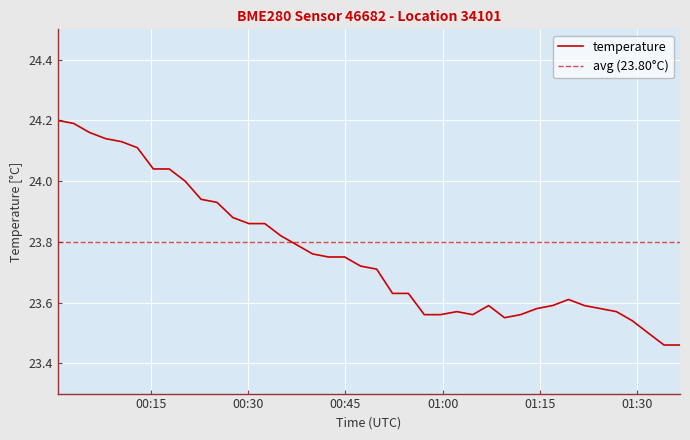

What position from the left is 2022-07-18T00:27:37?

12